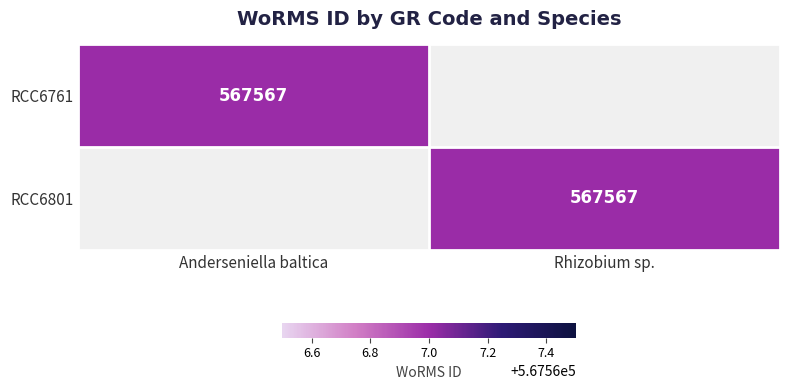

Which label corresponds to the smallest value in the chart?

Rhizobium sp.